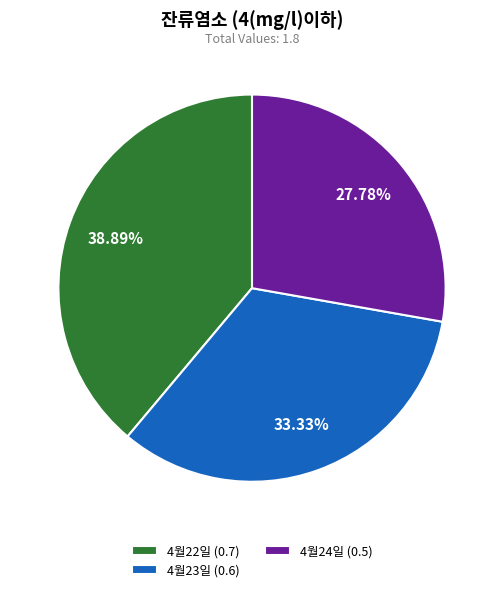

To the nearest percent, what is the difference between the largest and smallest slice percentages?

11%